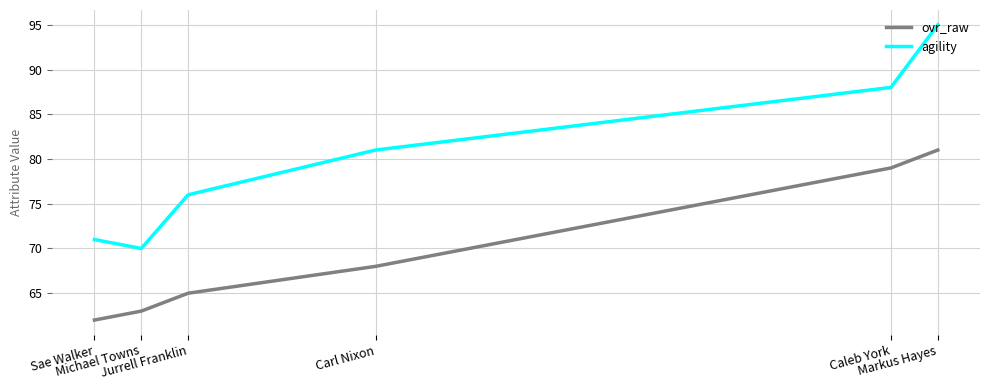

How many data points in agility are less than 81?

3